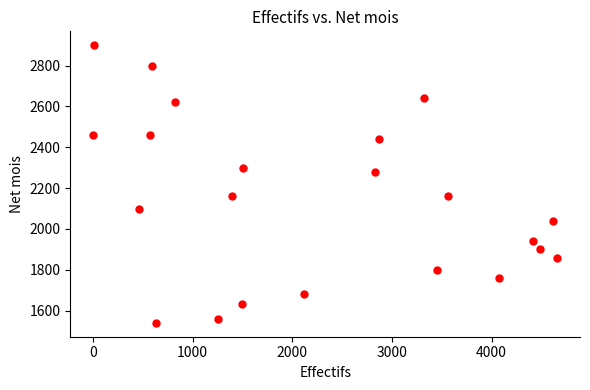

What is the range of Y values (max minus min)?

1360